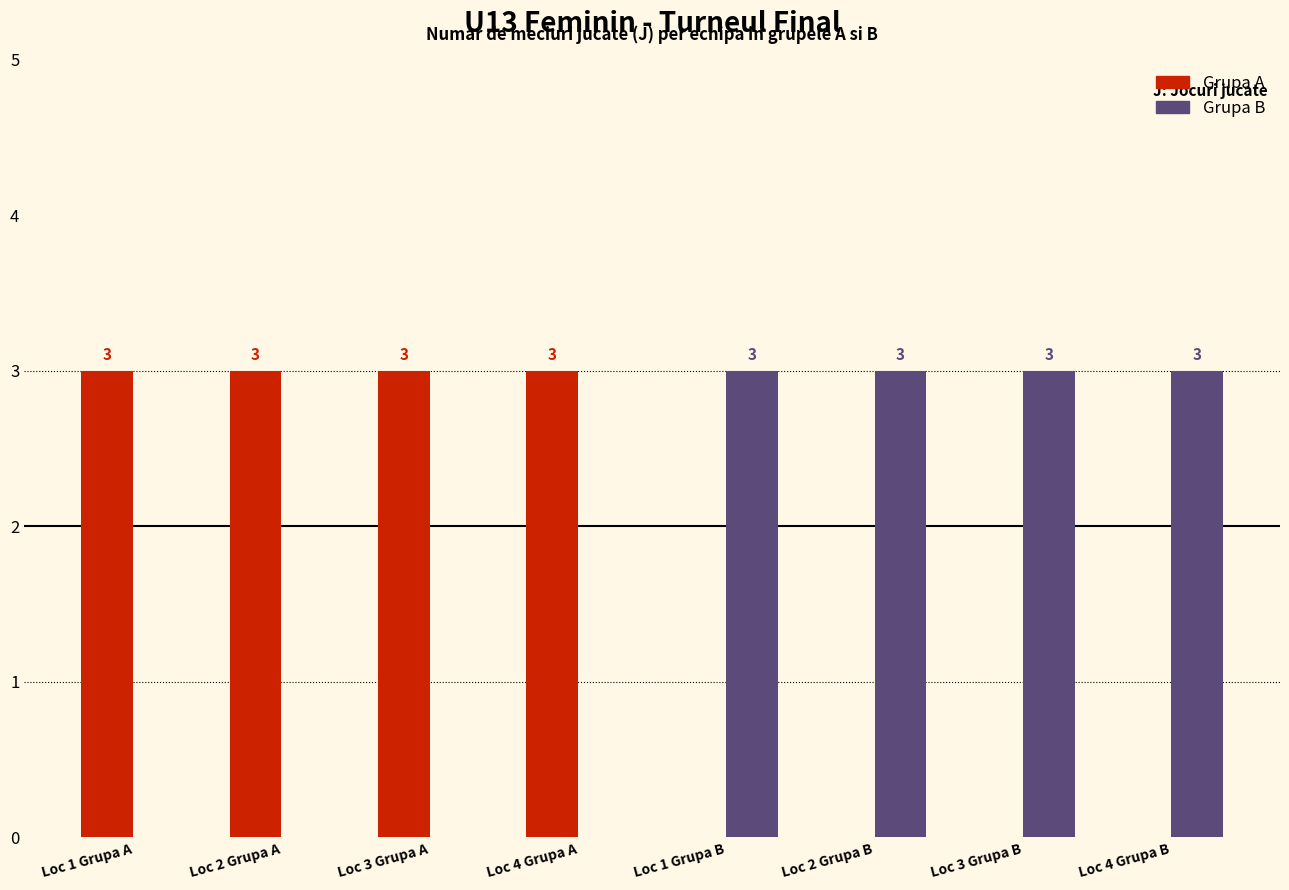

What is the spread (max minus min) of values at Loc 3 Grupa A?

3